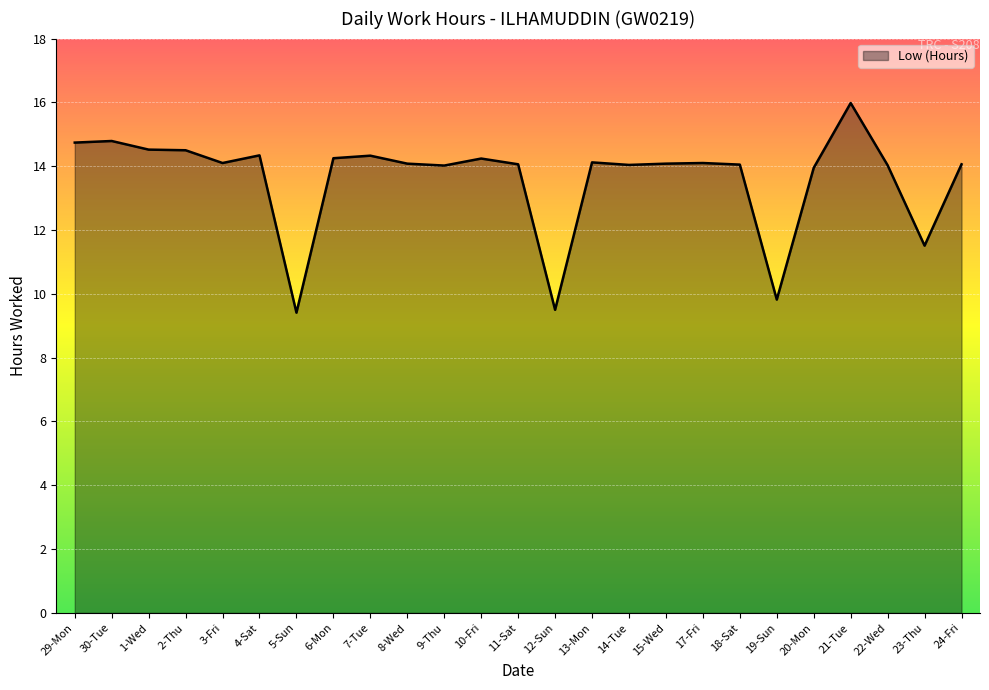

The chart shows a value of 5.0 at 10-Fri. True or false?

False